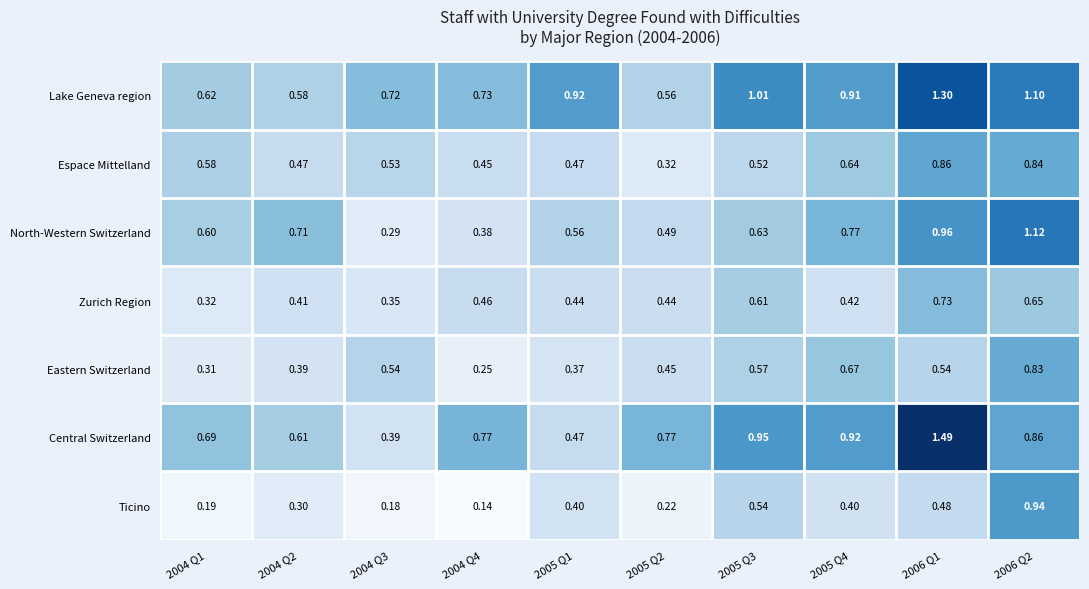

At how many categories does at least one series exceed 0?

10